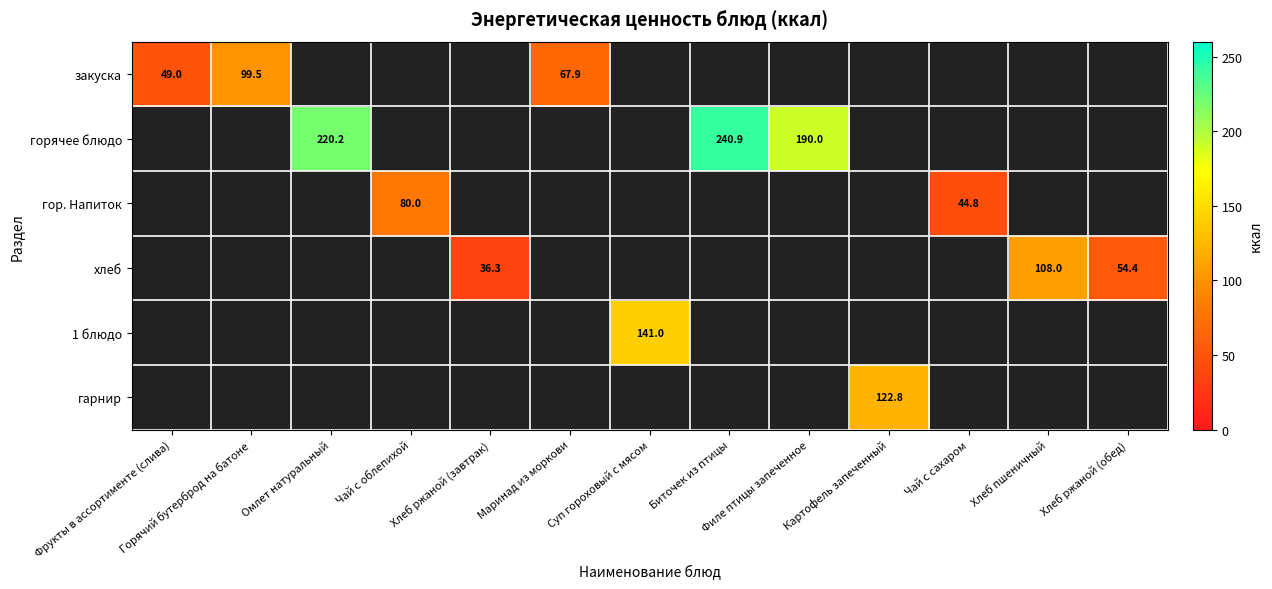

Is it true that закуска equals 99.5 at Горячий бутерброд на батоне?

True